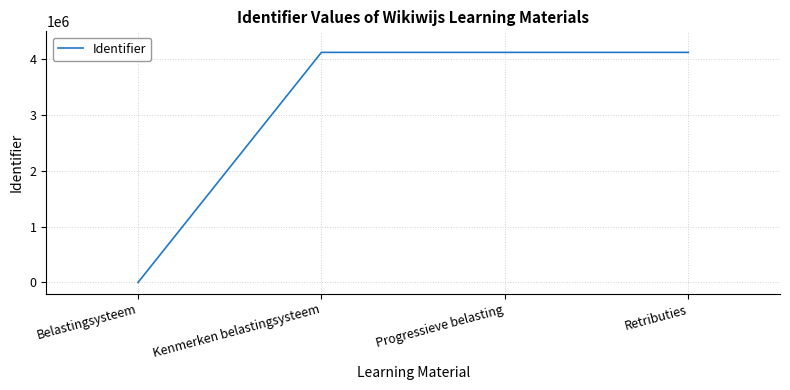

The chart shows a value of 4122967 at Retributies. True or false?

True